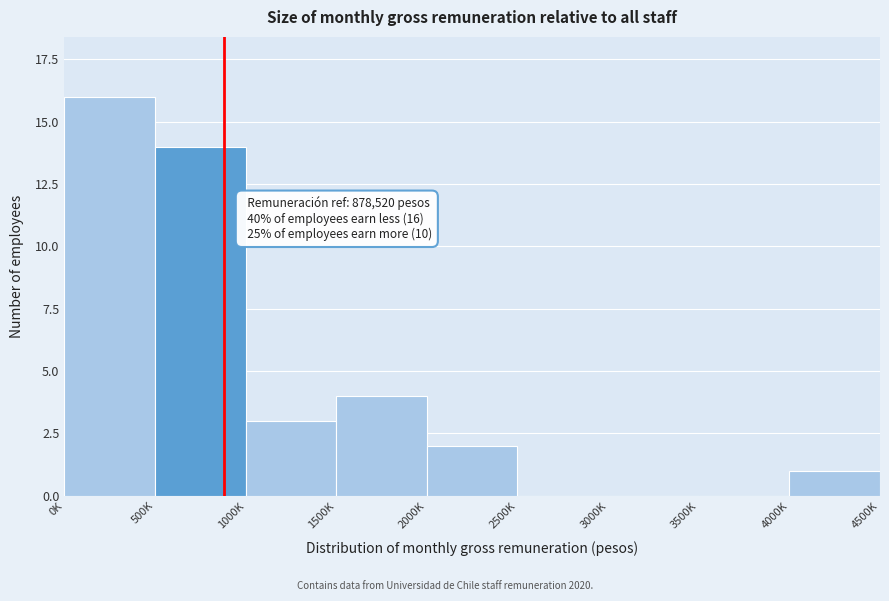

Reading left to right, extract all data points from this chart.

0K=16	500K=14	1000K=3	1500K=4	2000K=2	2500K=0	3000K=0	3500K=0	4000K=1